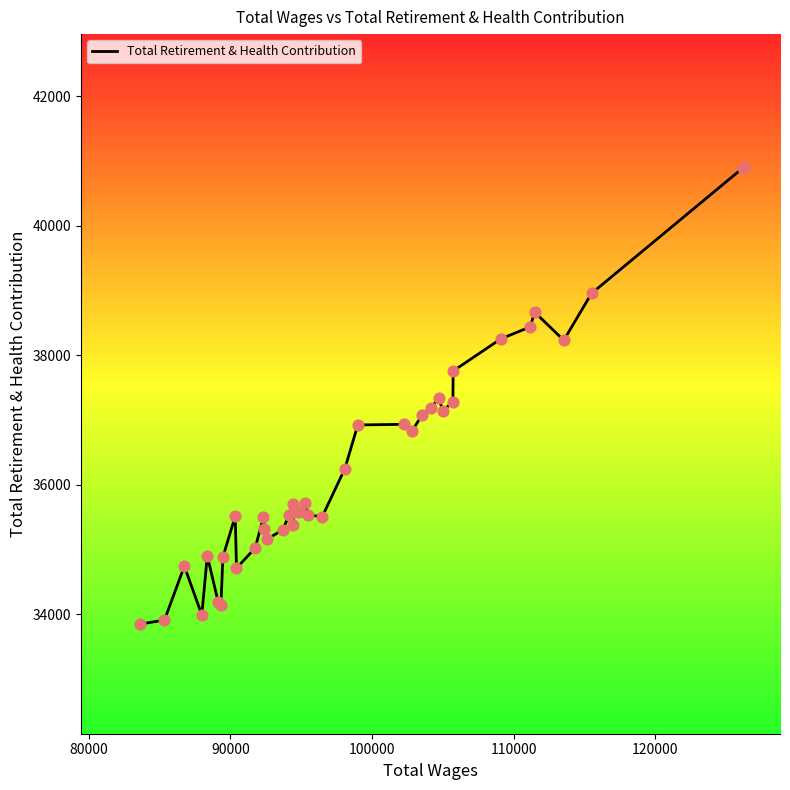

What is the greatest value displayed?

40911